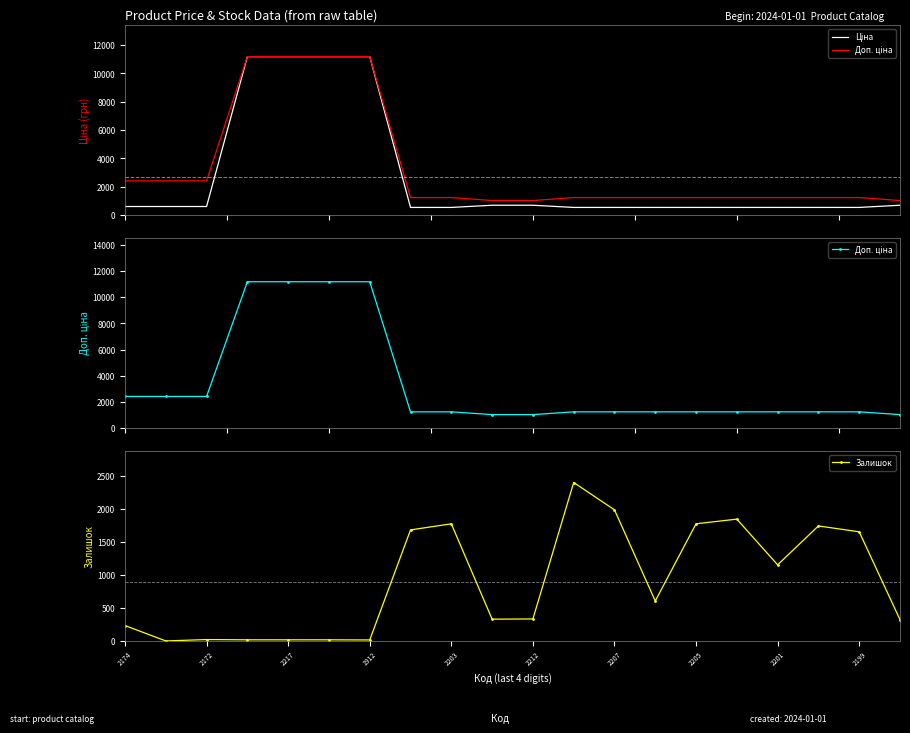

What is the greatest value displayed?

11188.2